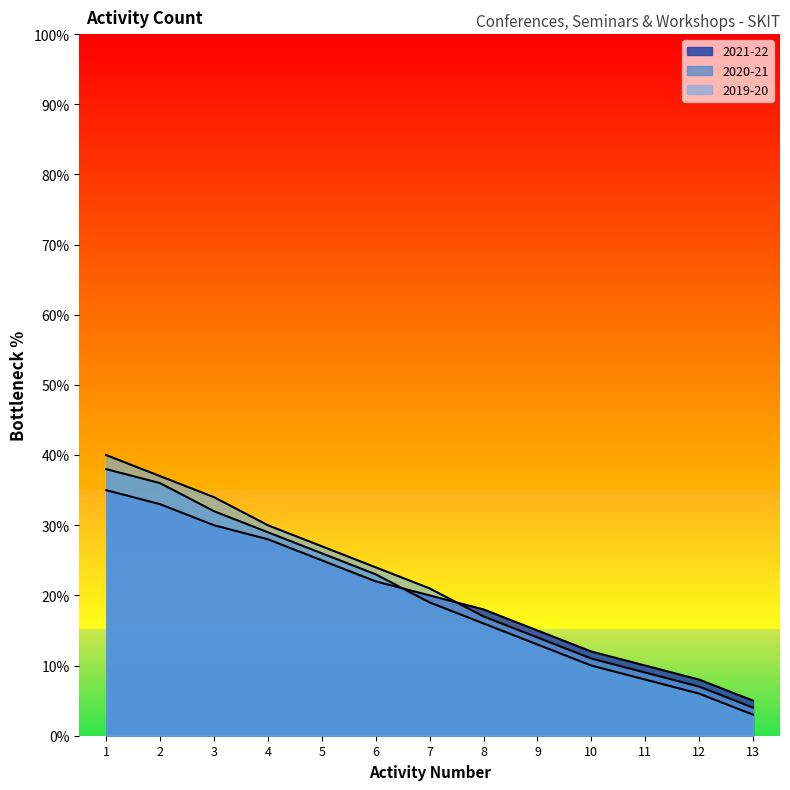

List the series in order of their peak value, lowest first.

2021-22, 2020-21, 2019-20